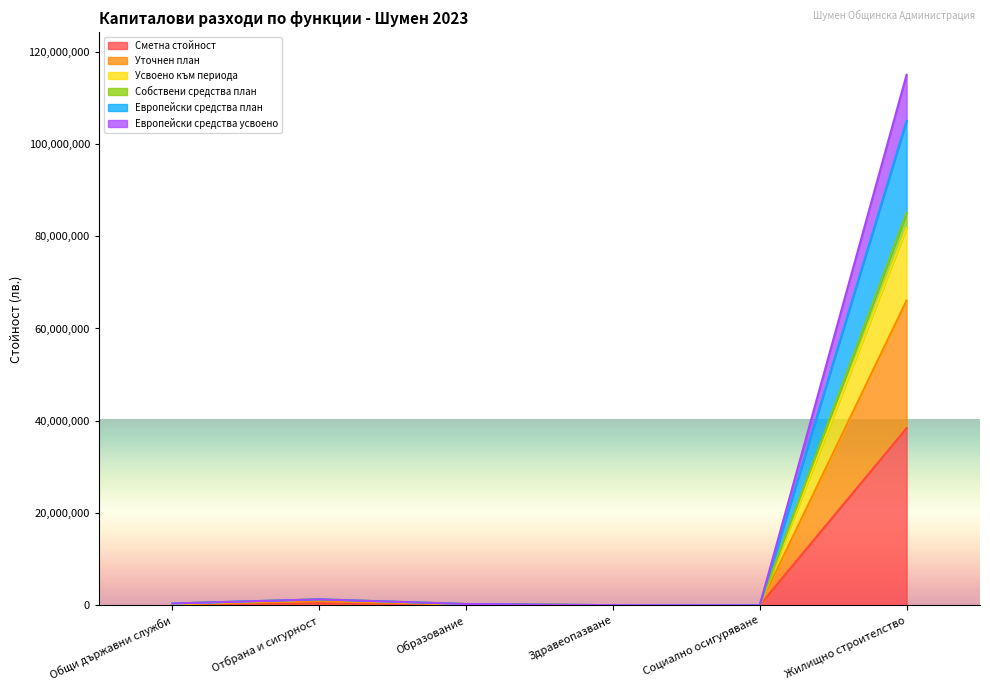

What are all the series names shown in the legend?

Сметна стойност, Уточнен план, Усвоено към периода, Собствени средства план, Европейски средства план, Европейски средства усвоено